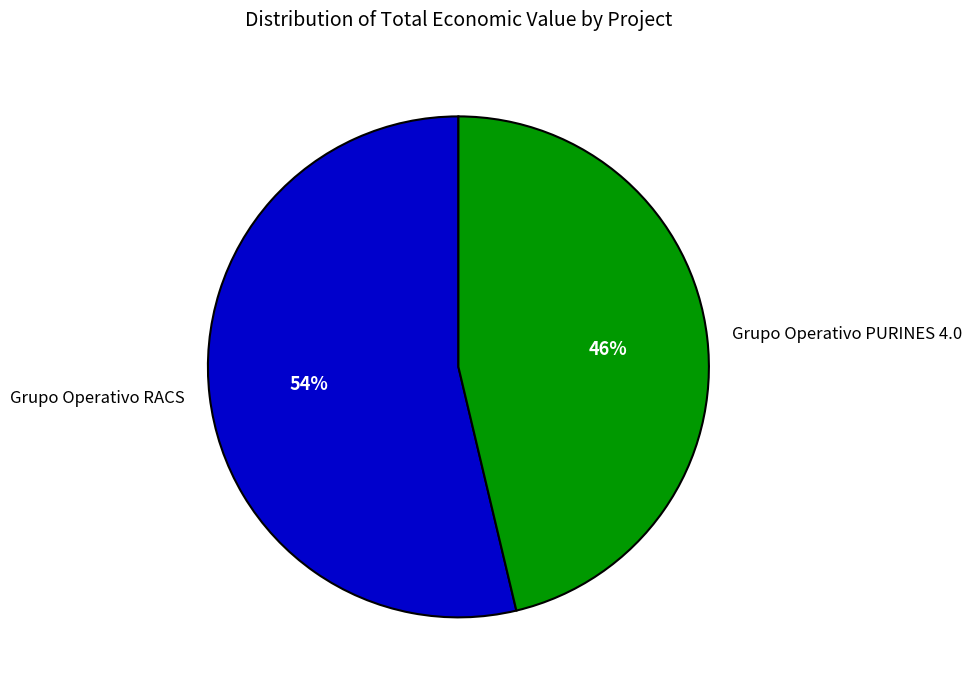

To the nearest percent, what is the average slice percentage?

50%